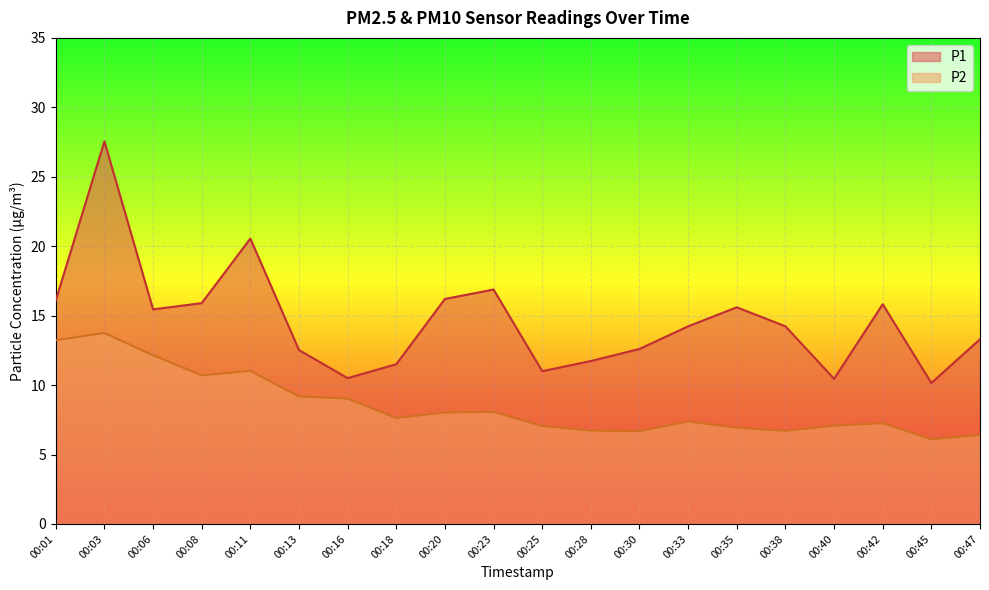

Reading left to right, transcribe all the data shown in this chart.

P1: 16.1	27.6	15.4	15.9	20.6	12.5	10.5	11.5	16.2	16.9	11.0	11.7	12.6	14.2	15.6	14.2	10.4	15.8	10.2	13.3
P2: 13.2	13.8	12.2	10.7	11.0	9.2	9.0	7.6	8.0	8.1	7.0	6.7	6.7	7.4	6.9	6.7	7.1	7.2	6.1	6.4